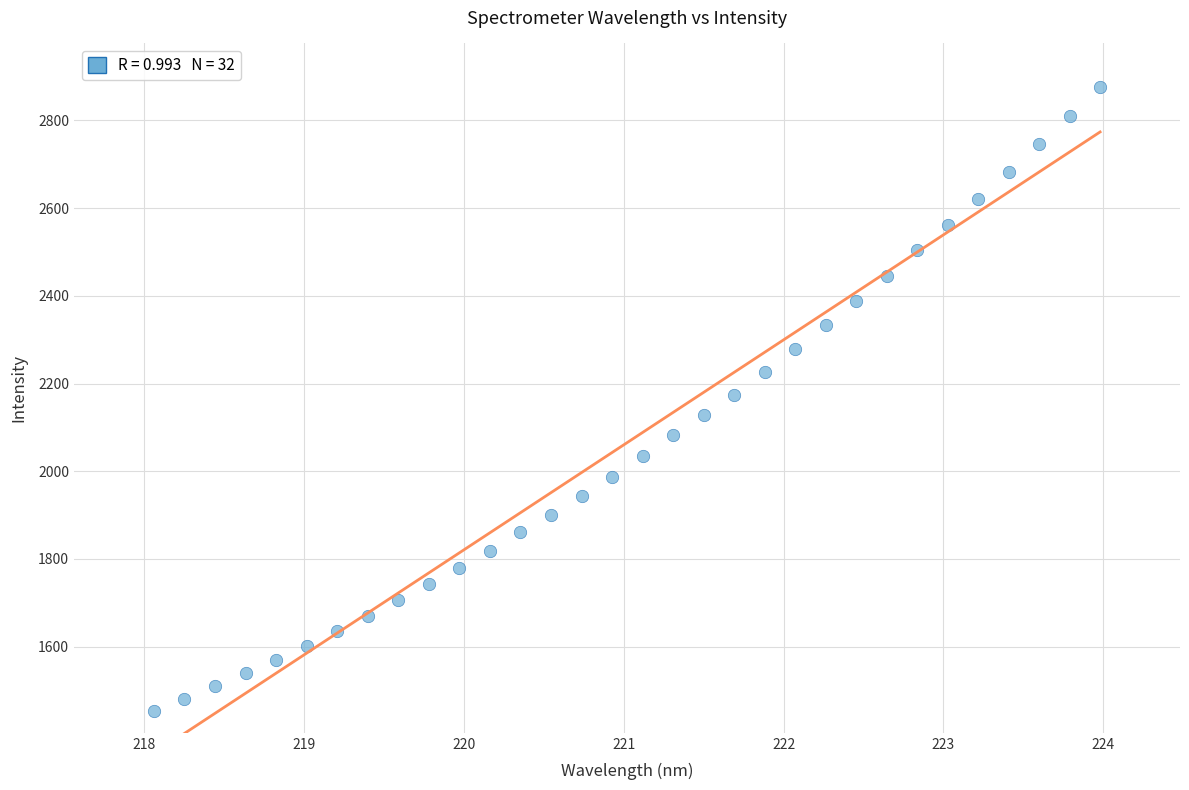

What is the range of Y values (max minus min)?

1422.2